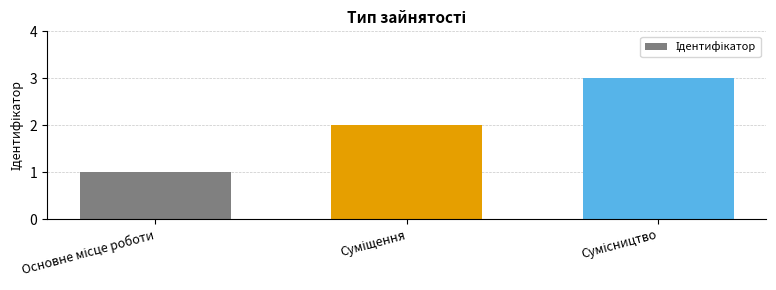

What is the maximum value shown in the chart?

3